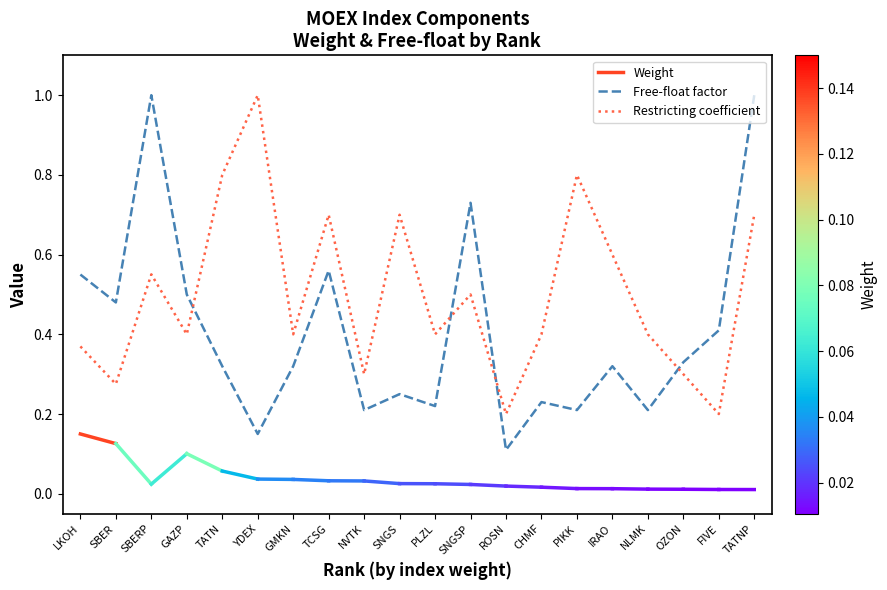

At how many categories does at least one series exceed 0?

20